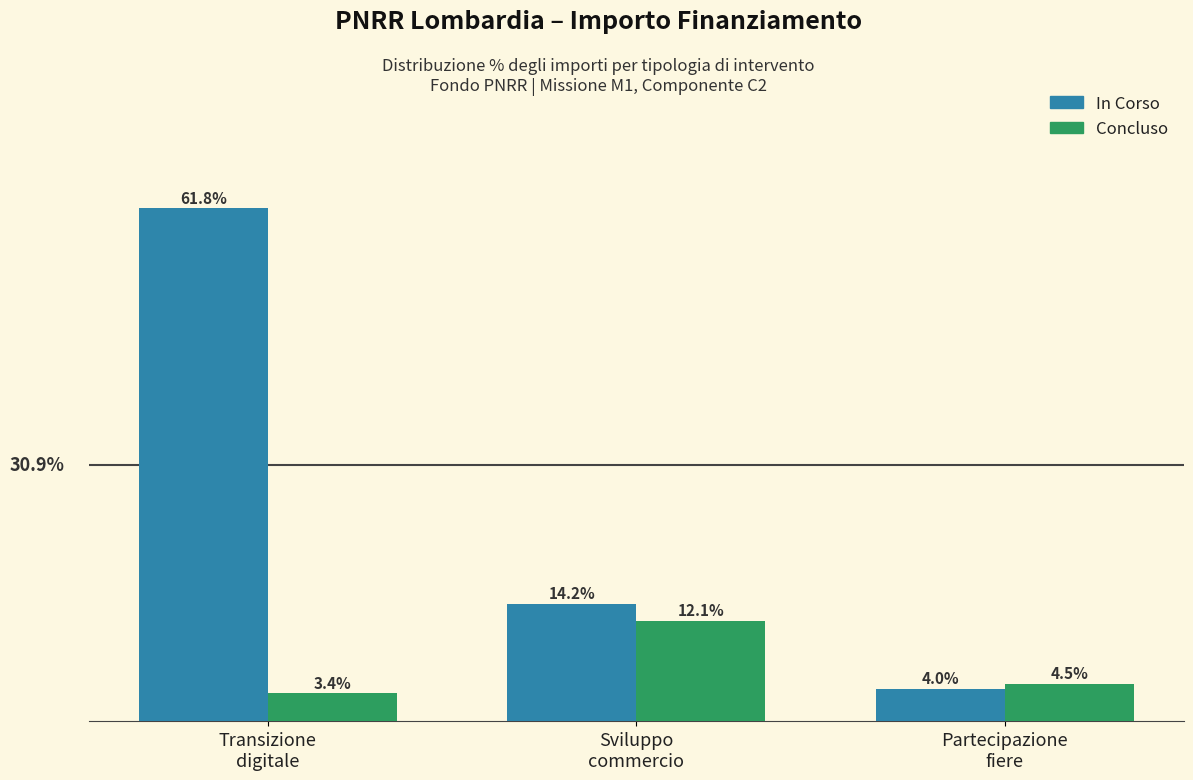

Rank the series by their average value, from highest to lowest.

In Corso, Concluso